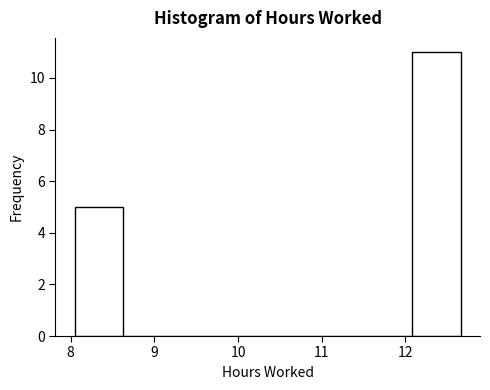

Reading left to right, transcribe this chart: for each bar, give the range it covers on the x-axis and its height. Neither the bar edges nor the heights are printed on the chart, so give them approximately, as read against the axes.

8.1 to 8.6: 5
8.6 to 9.2: 0
9.2 to 9.8: 0
9.8 to 10.4: 0
10.4 to 10.9: 0
10.9 to 11.5: 0
11.5 to 12.1: 0
12.1 to 12.7: 11